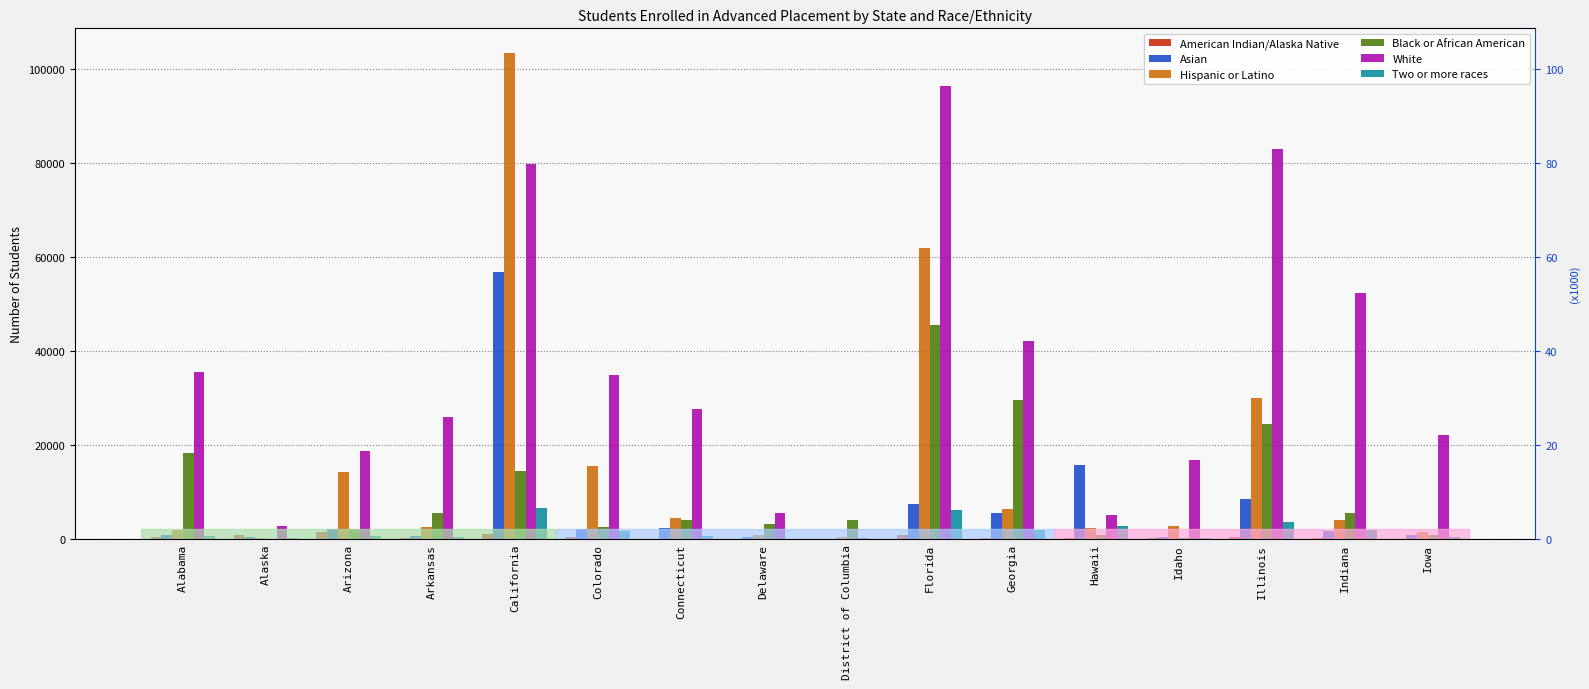

What is the label of the 4th bar from the left?

Arkansas